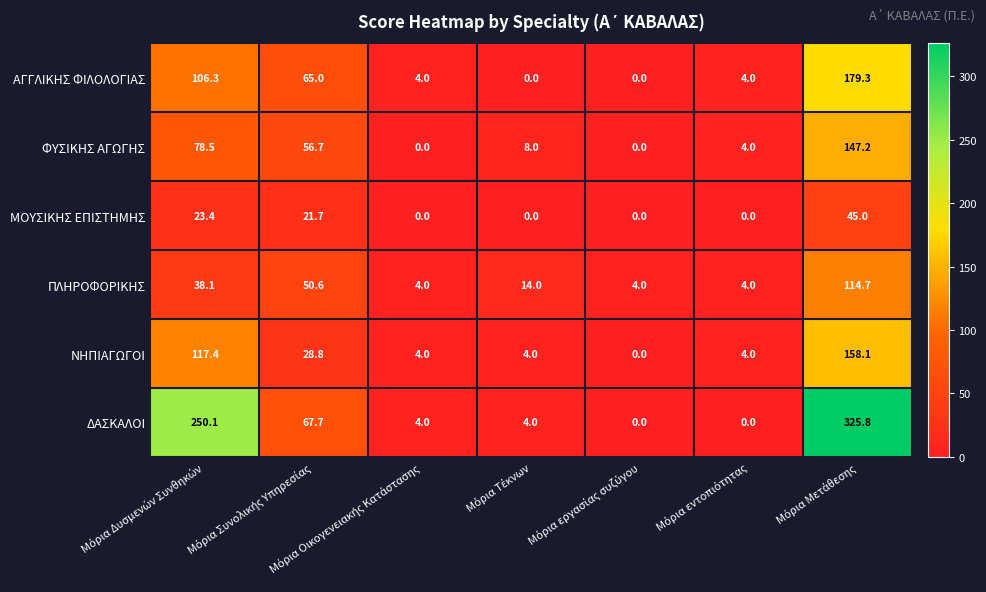

What is the average value of the ΜΟΥΣΙΚΗΣ ΕΠΙΣΤΗΜΗΣ series?

12.9